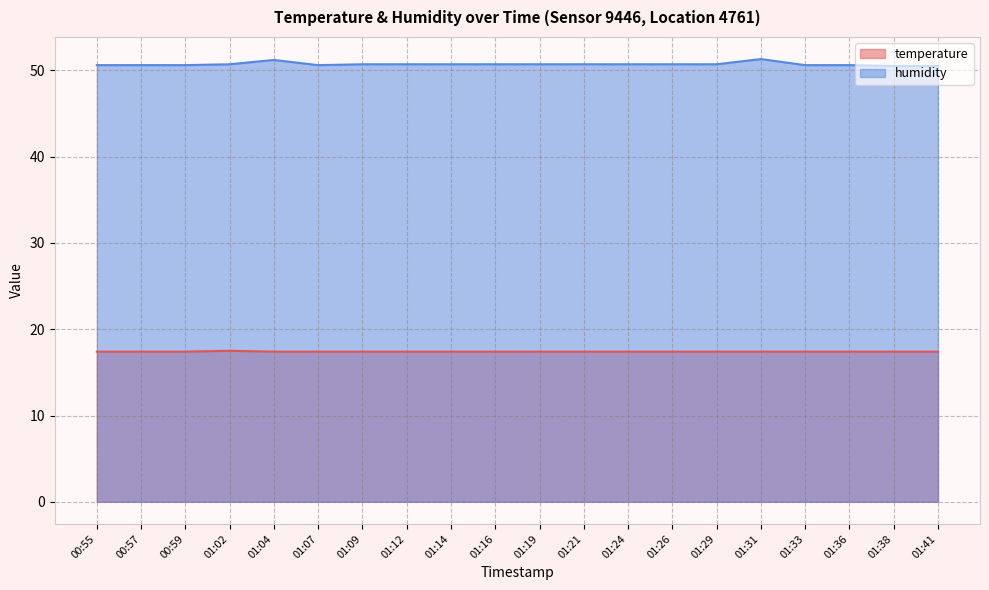

What is the difference between the highest and lowest values at 01:12?

33.3